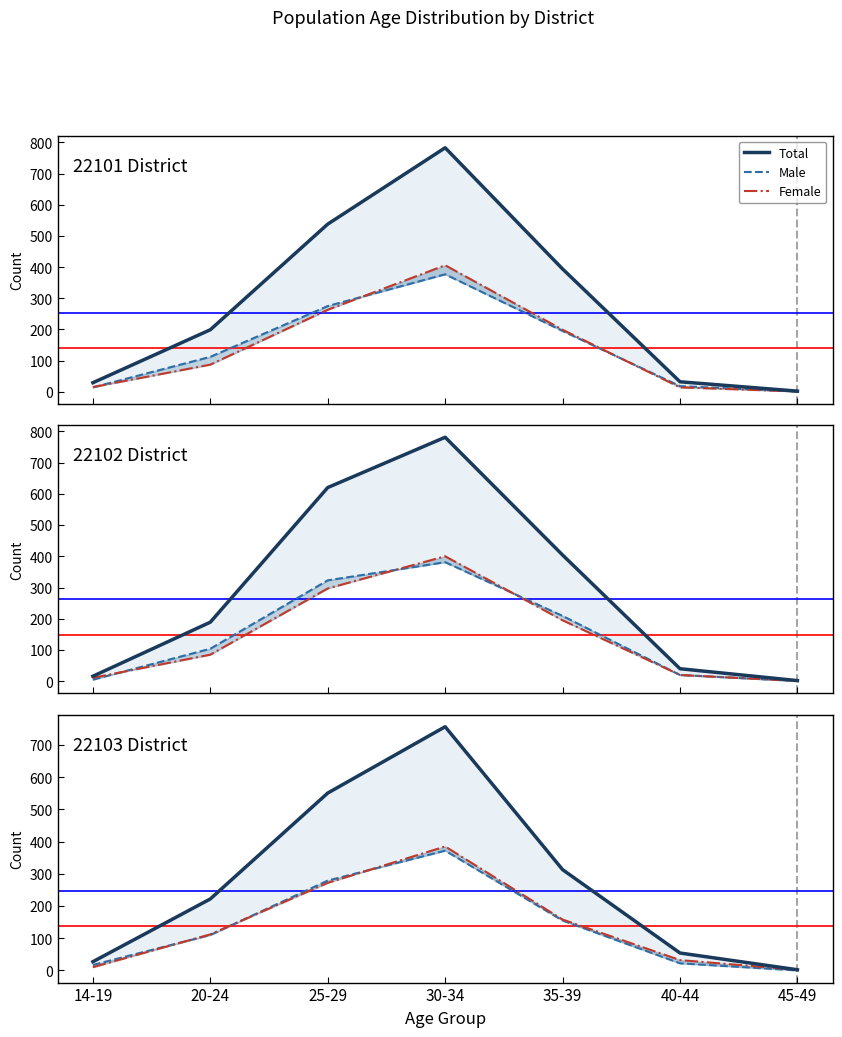

How many values in Male are above zero?

6